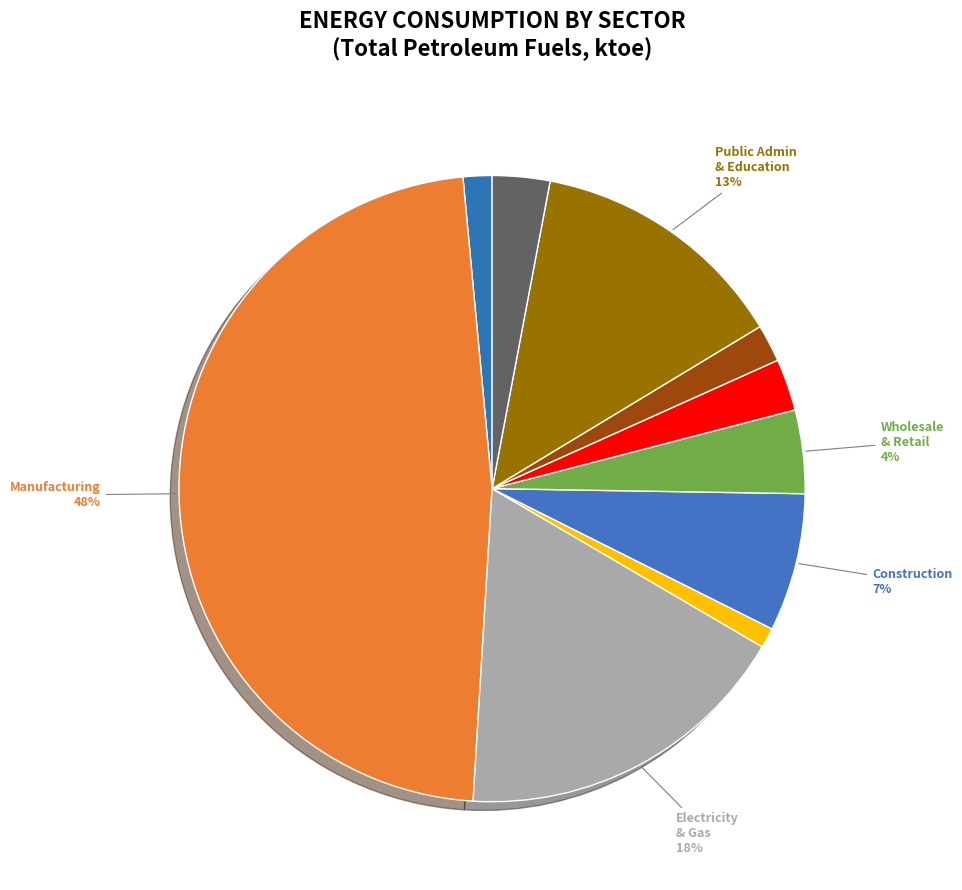

How many slices are in this pie chart?

10